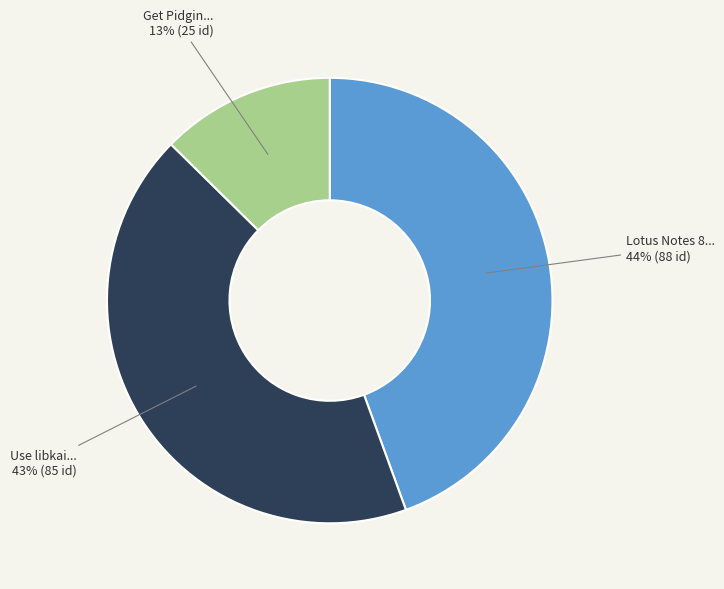

To the nearest percent, what portion does Get Pidgin... 13% (25 id) represent?

13%